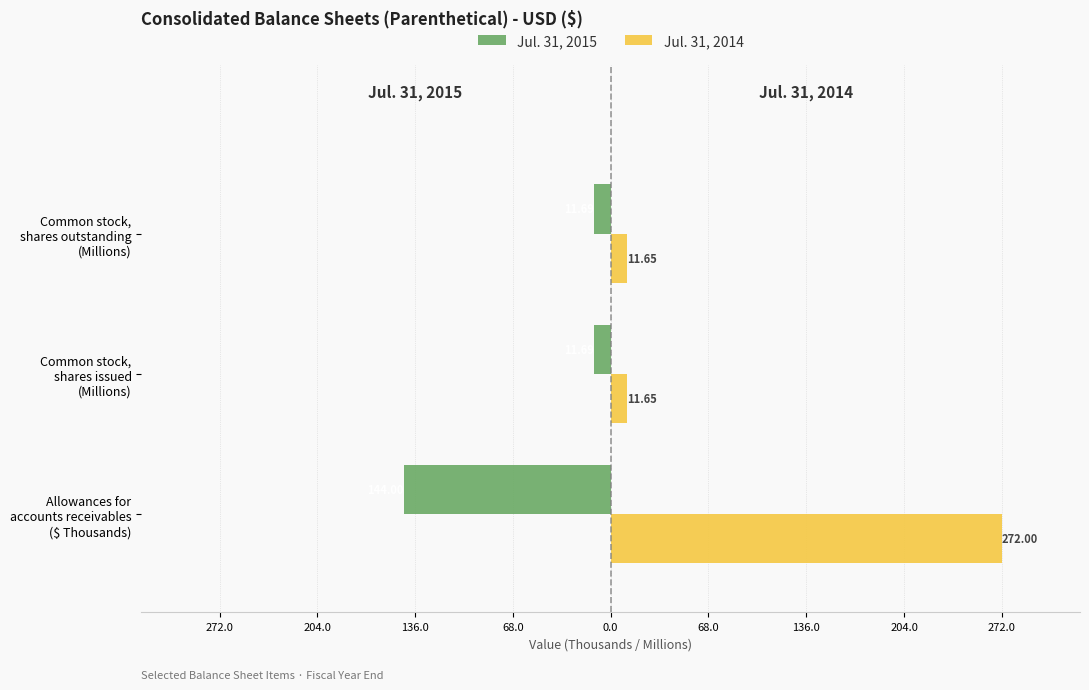

What position from the left is Allowances for accounts receivables ($ Thousands)?

1